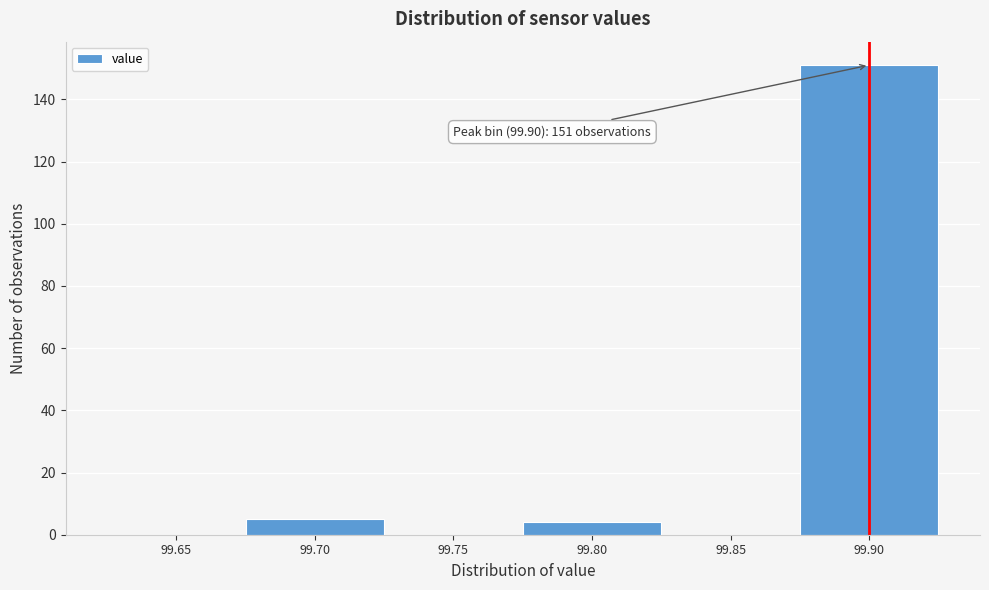

Reading left to right, list all the values displayed in this chart.

99.65=0	99.70=5	99.75=0	99.80=4	99.85=0	99.90=151